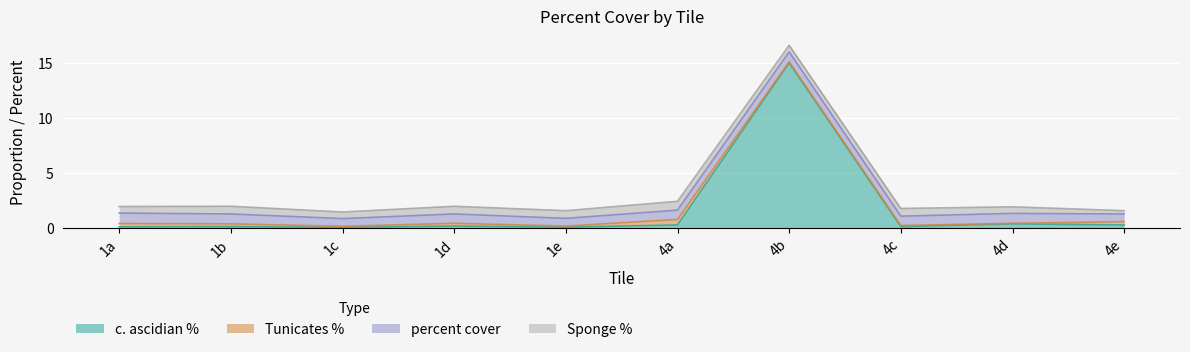

Which series changed the most between 1d and 4c?

Tunicates %